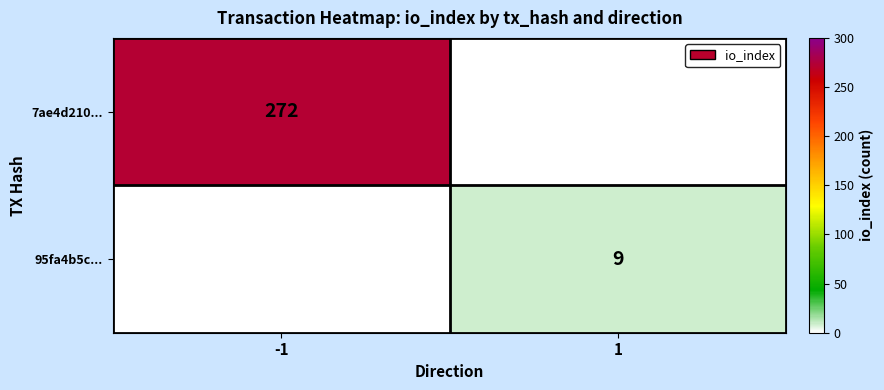

True or false: 95fa4b5c... has a value of 15 at 1.

False